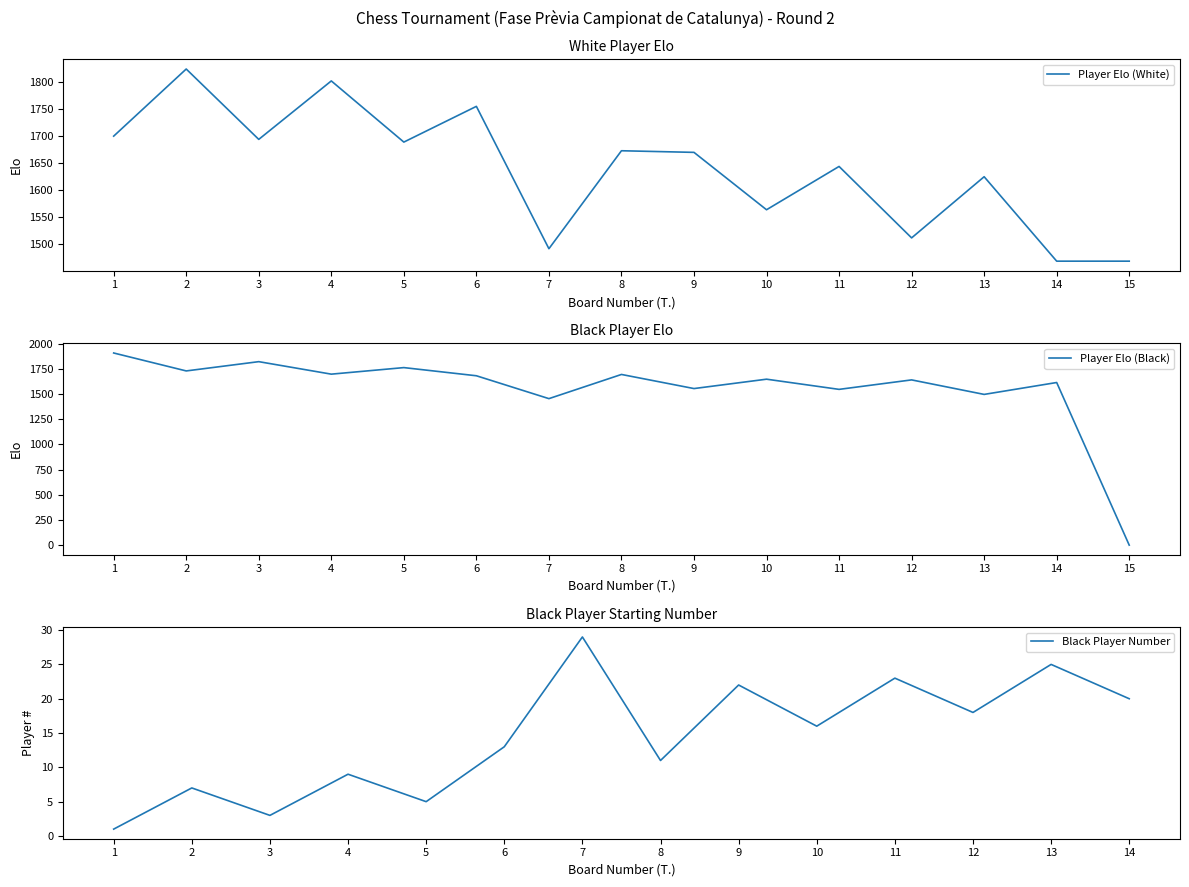

What is the maximum value for Player Elo (White)?

1824